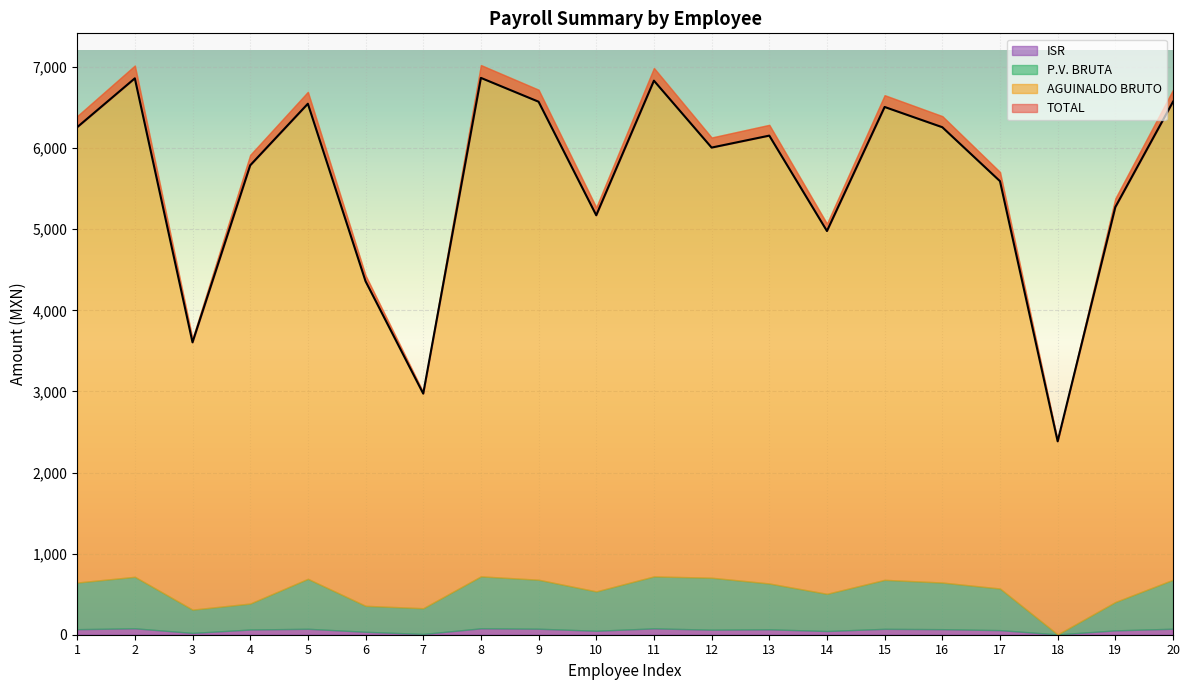

Which category has the lowest value across all series?

18